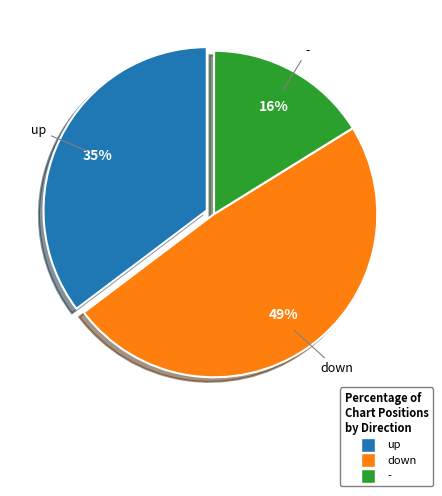

Combined, do up and down account for over 50%?

Yes